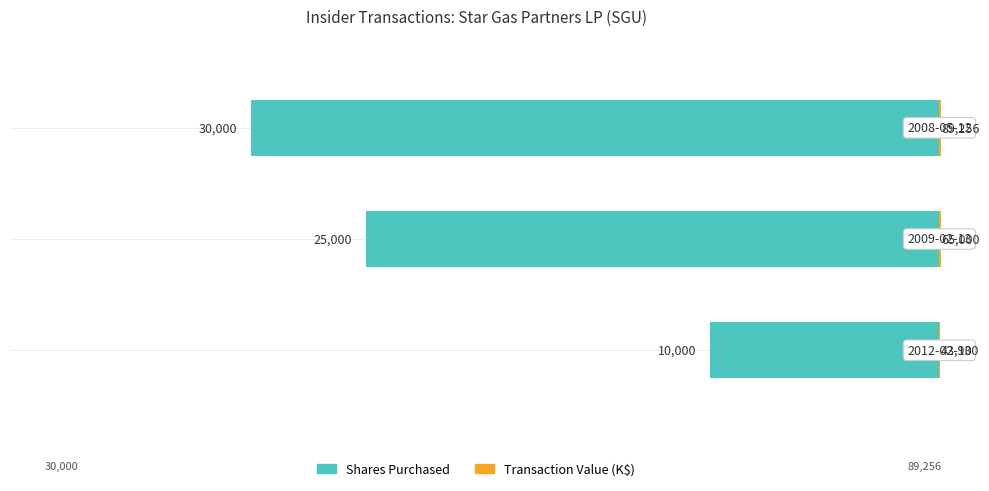

True or false: Transaction Value (K$) has a value of 43.9 at −45000.

True